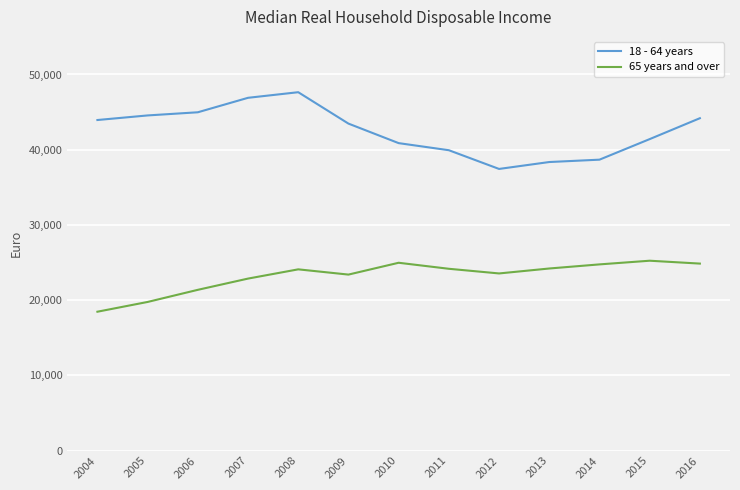

True or false: 65 years and over has a value of 24753 at 2014.

True